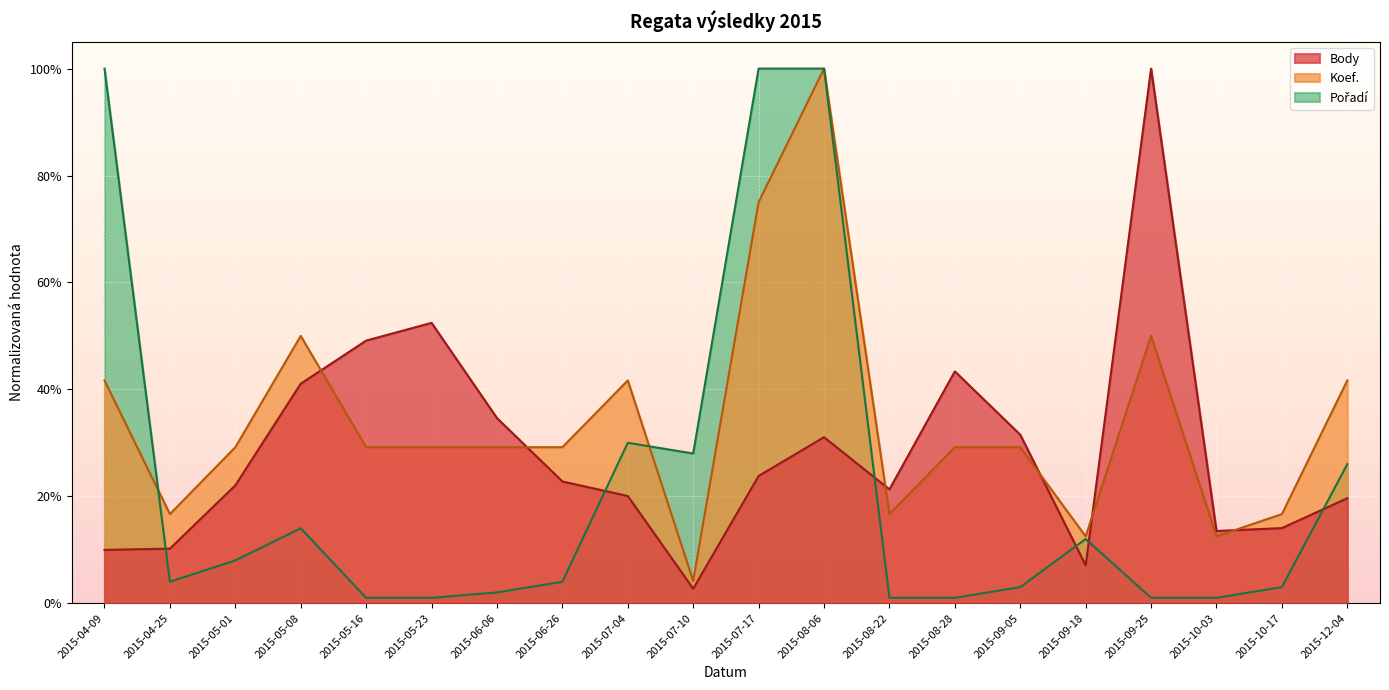

In Koef., how many points are lower than both neighbors (excluding endpoints)?

5